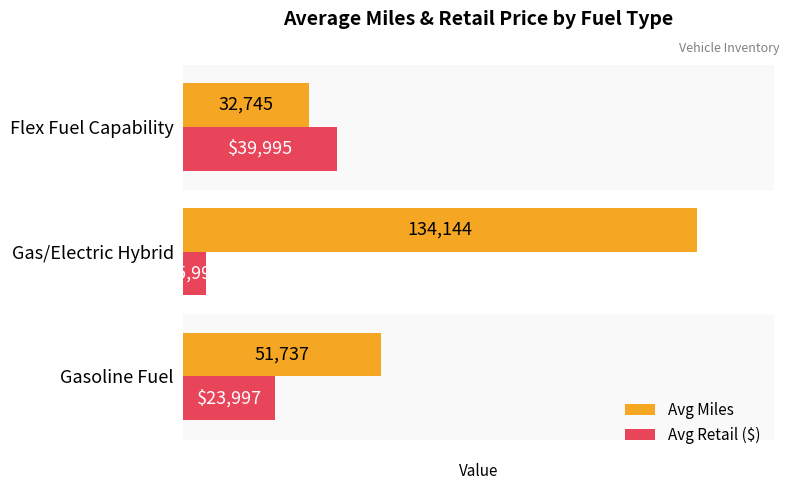

Count the Avg Retail ($) values in the range 5995 to 39995.

3